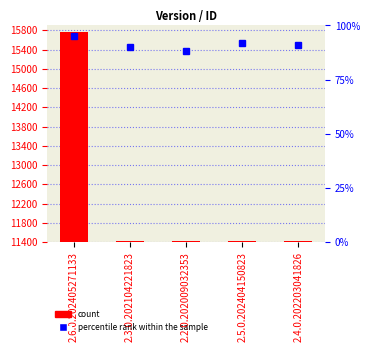

Reading left to right, list all the values displayed in this chart.

2.6.0.202405271133=15768	2.3.0.202104221823=11430	2.2.0.202009032353=11426	2.5.0.202404150823=11428	2.4.0.202203041826=11429